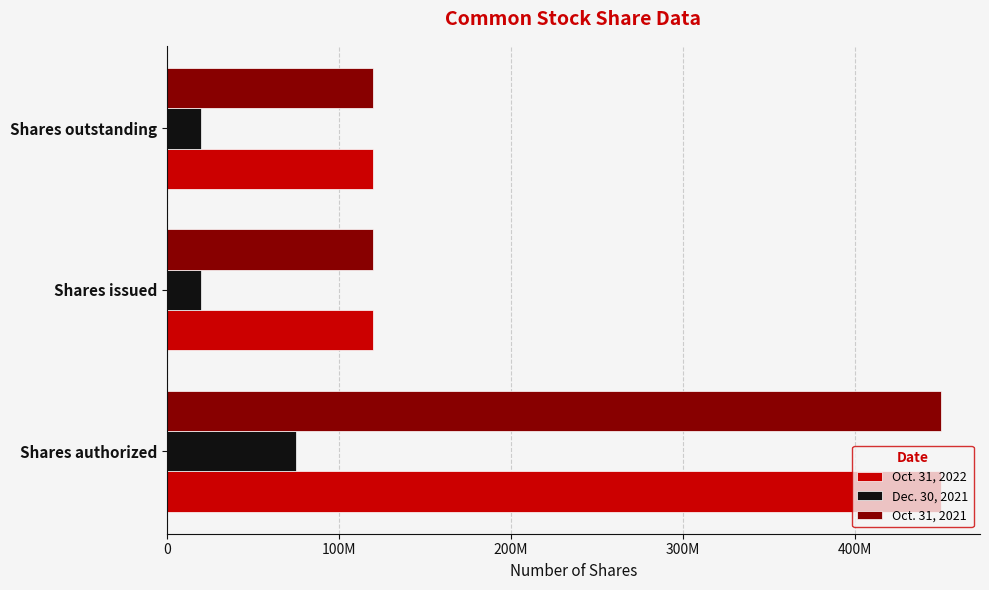

What are all the series names shown in the legend?

Oct. 31, 2022, Dec. 30, 2021, Oct. 31, 2021